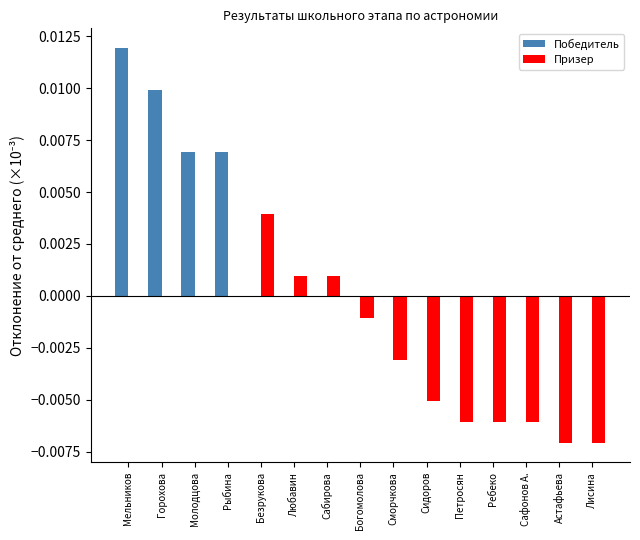

How many series are shown in this chart?

2